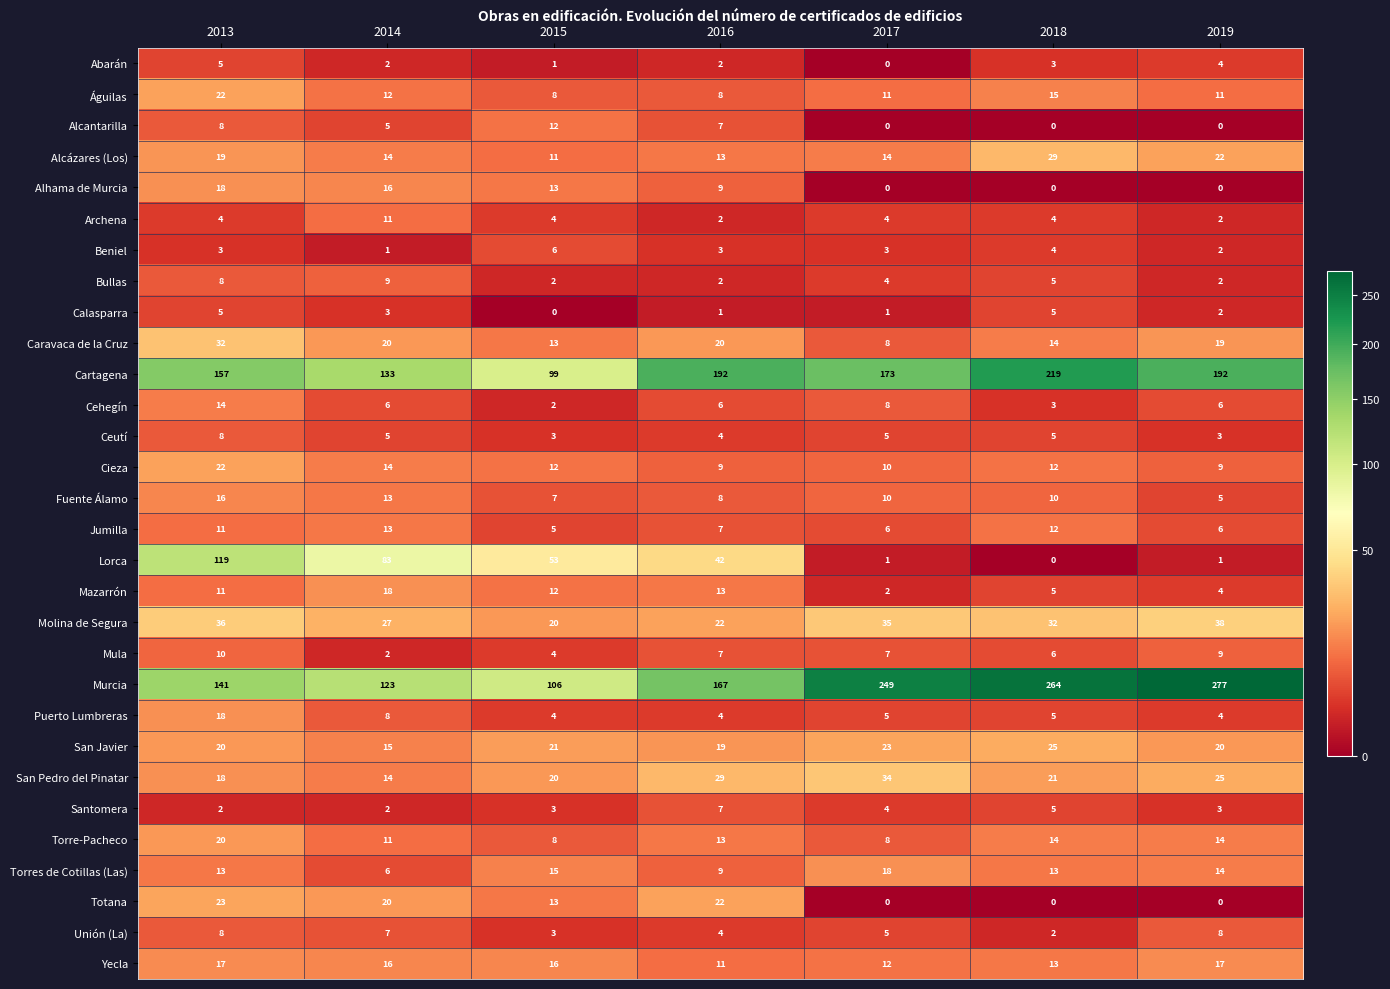

What is the approximate value of San Javier at 2013?

20